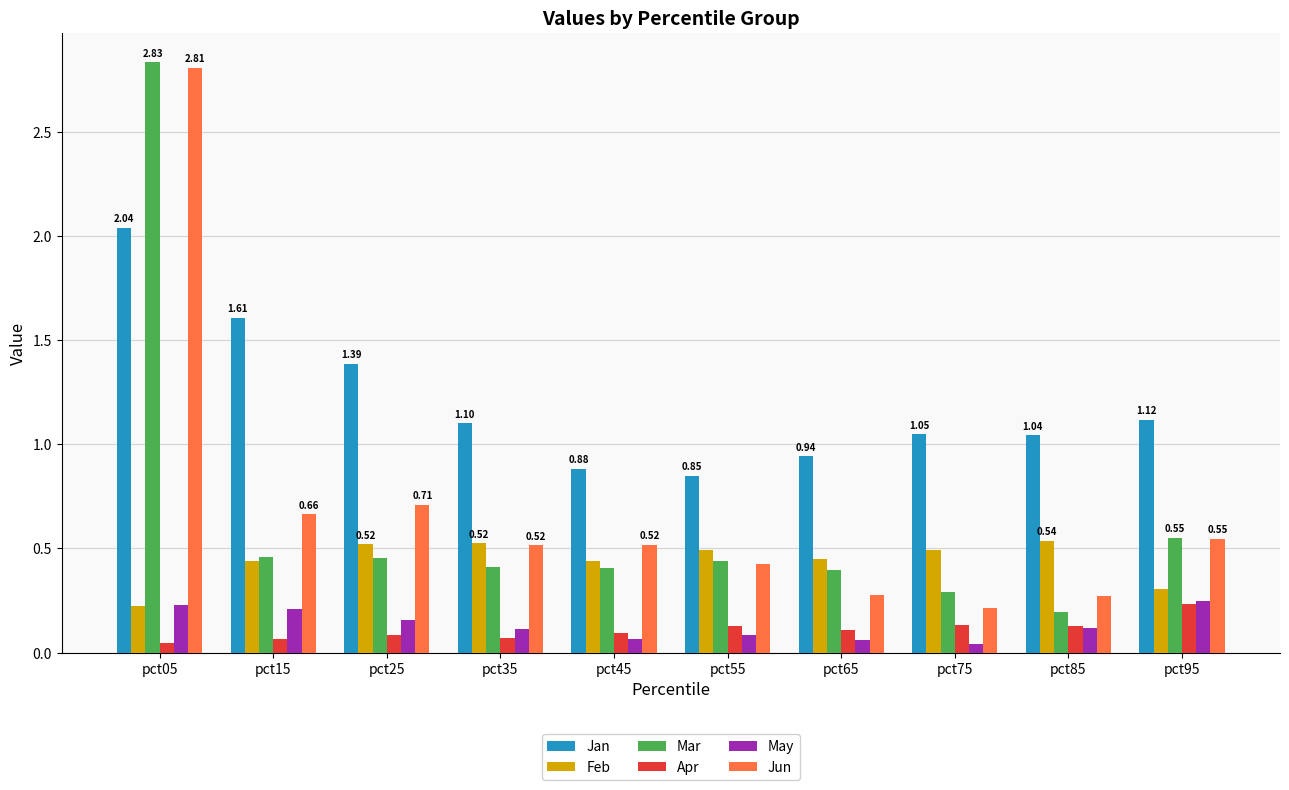

How many bars are there in total?

60